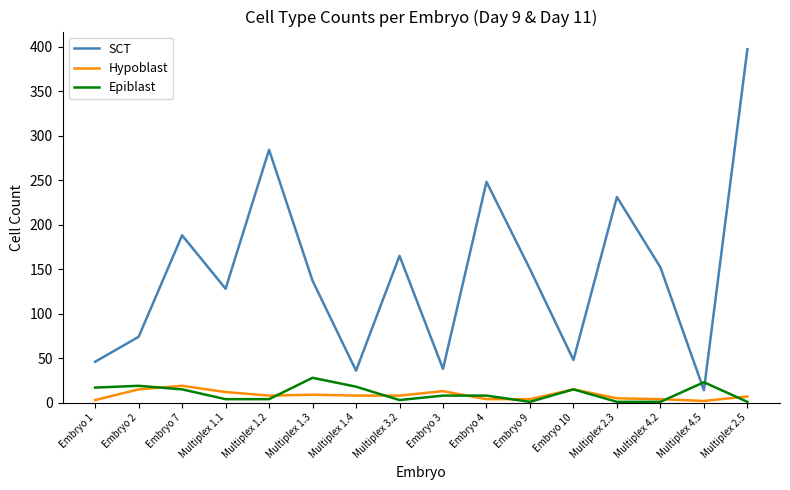

What is the maximum value shown in the chart?

397